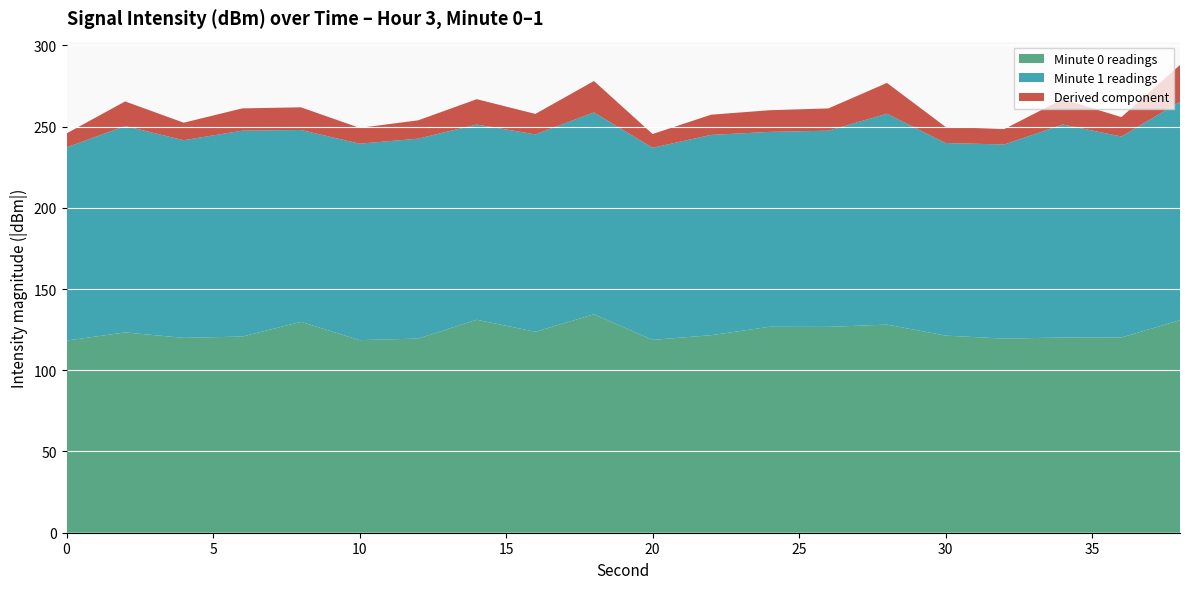

What is the lowest value of the Minute 0 readings series?

118.3